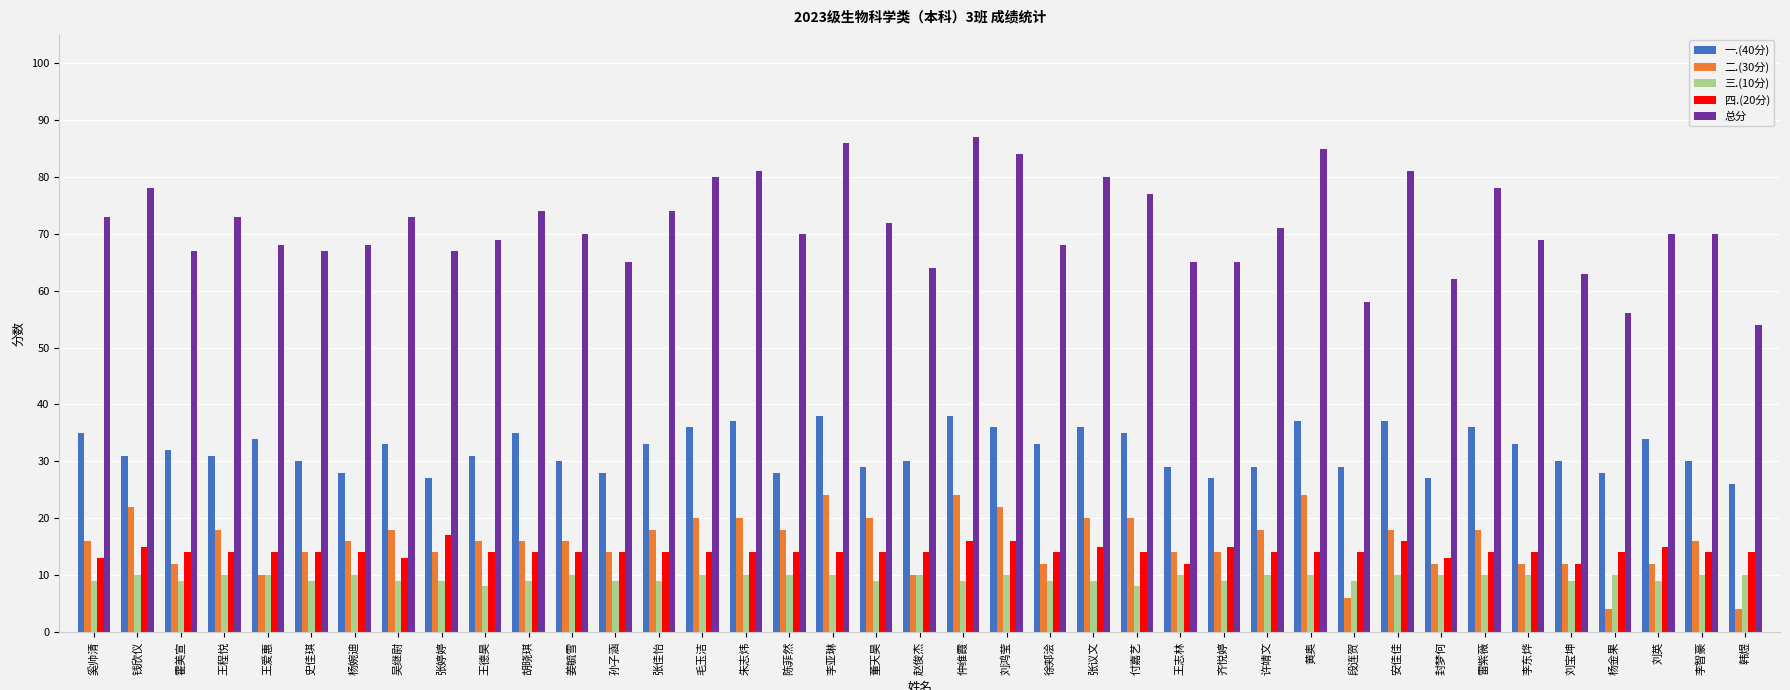

What position from the right is 杨婉迪?

33